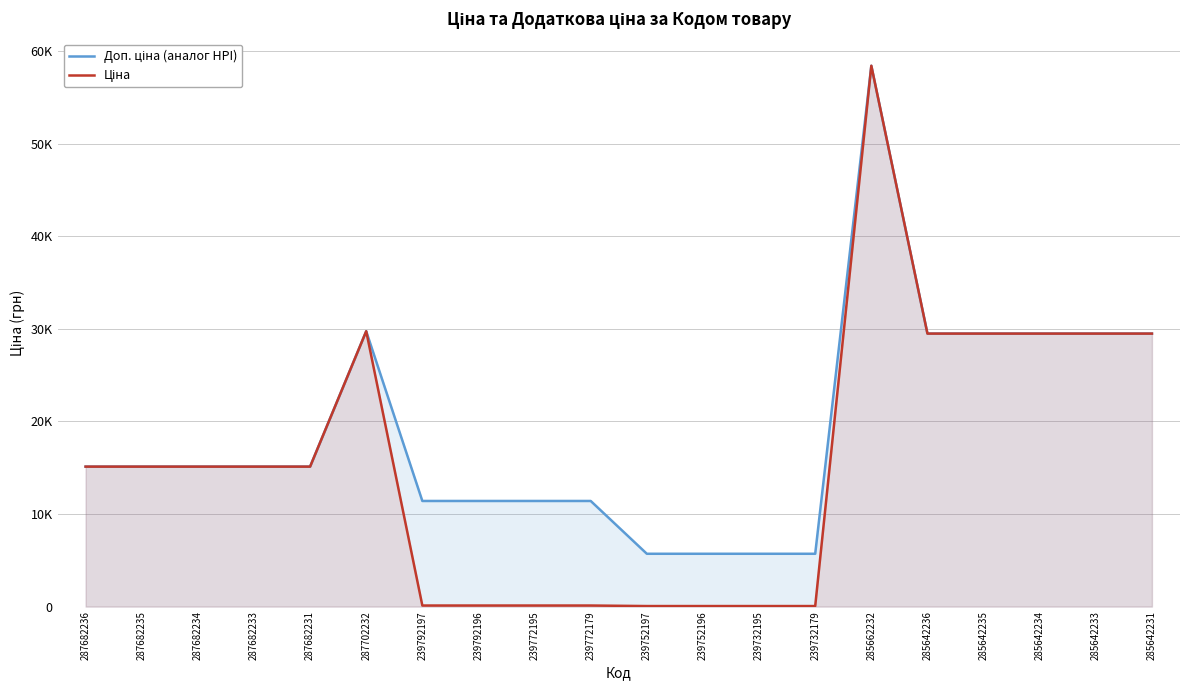

What value does the Доп. ціна (аналог HPI) series have at 239752197?

5705.0